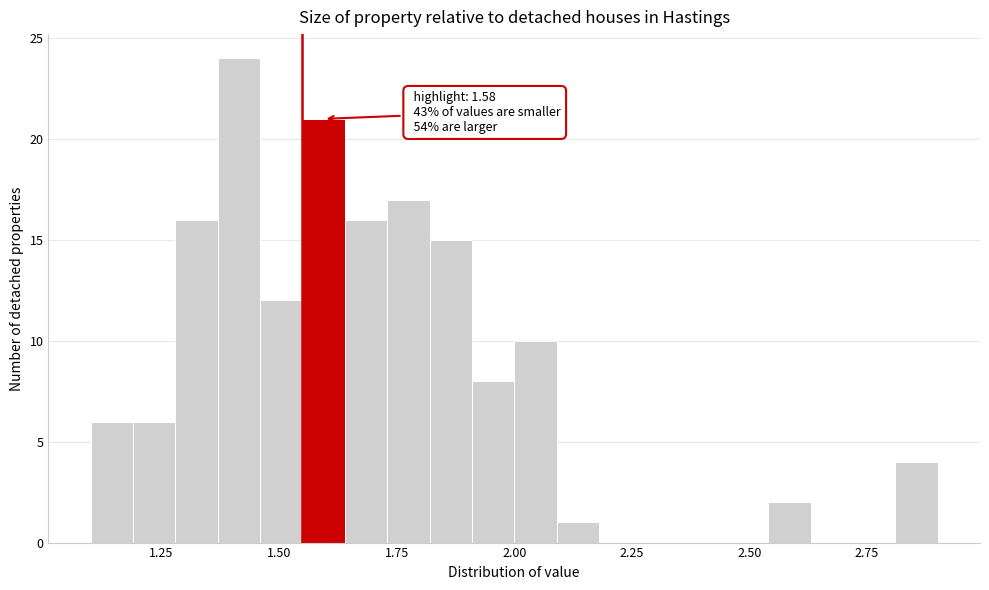

Read against the x-axis, roughly where is the centre of the tallest bar?

1.40